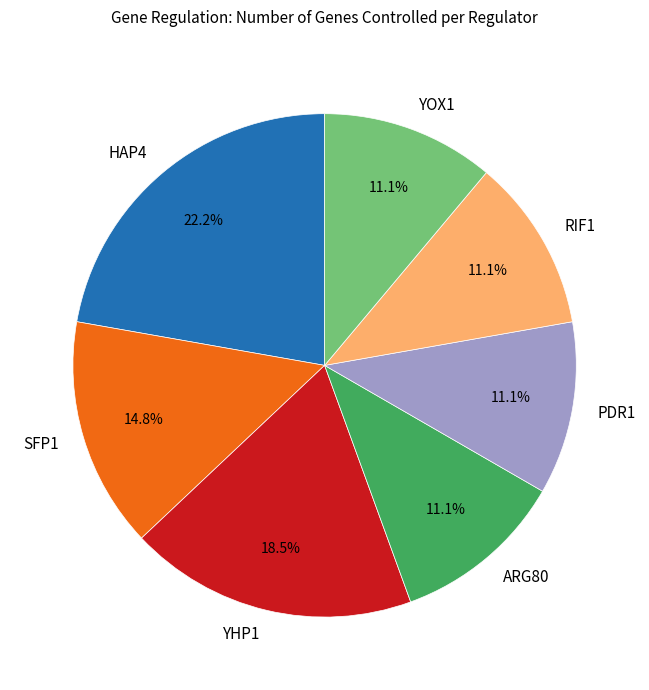

To the nearest percent, what is the difference between the largest and smallest slice percentages?

11%